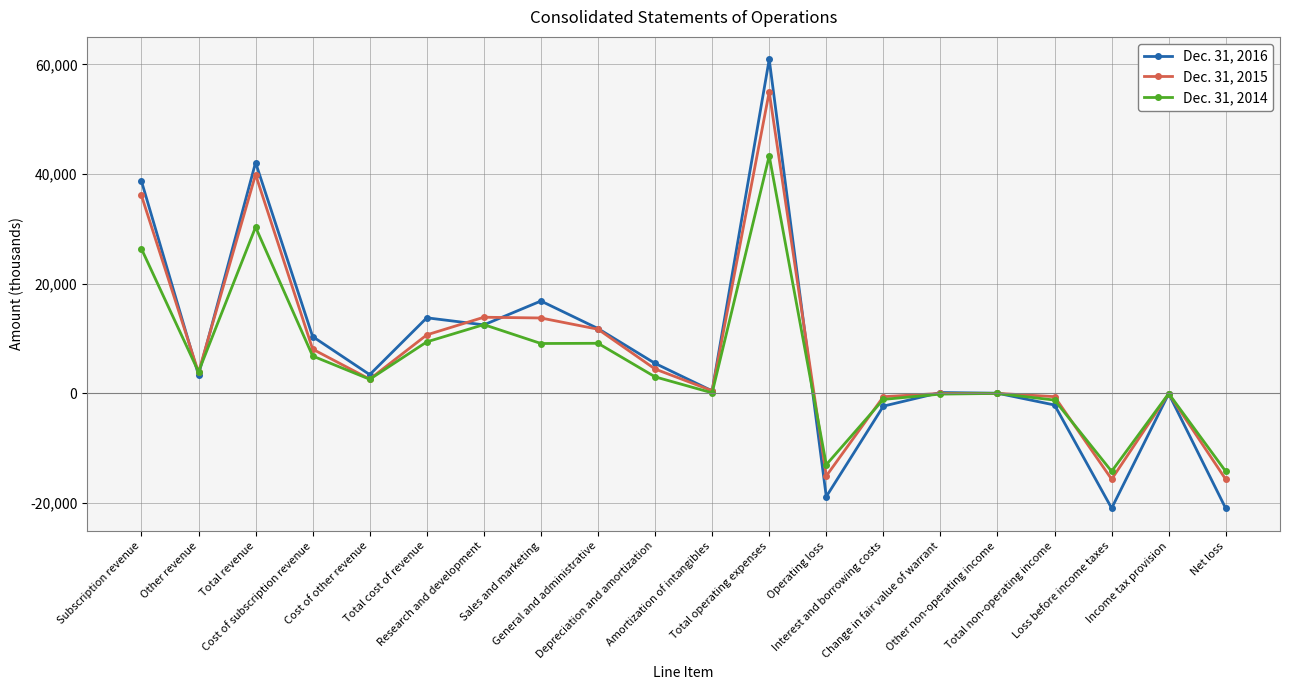

What is the total value across all series at Total operating expenses?

159193